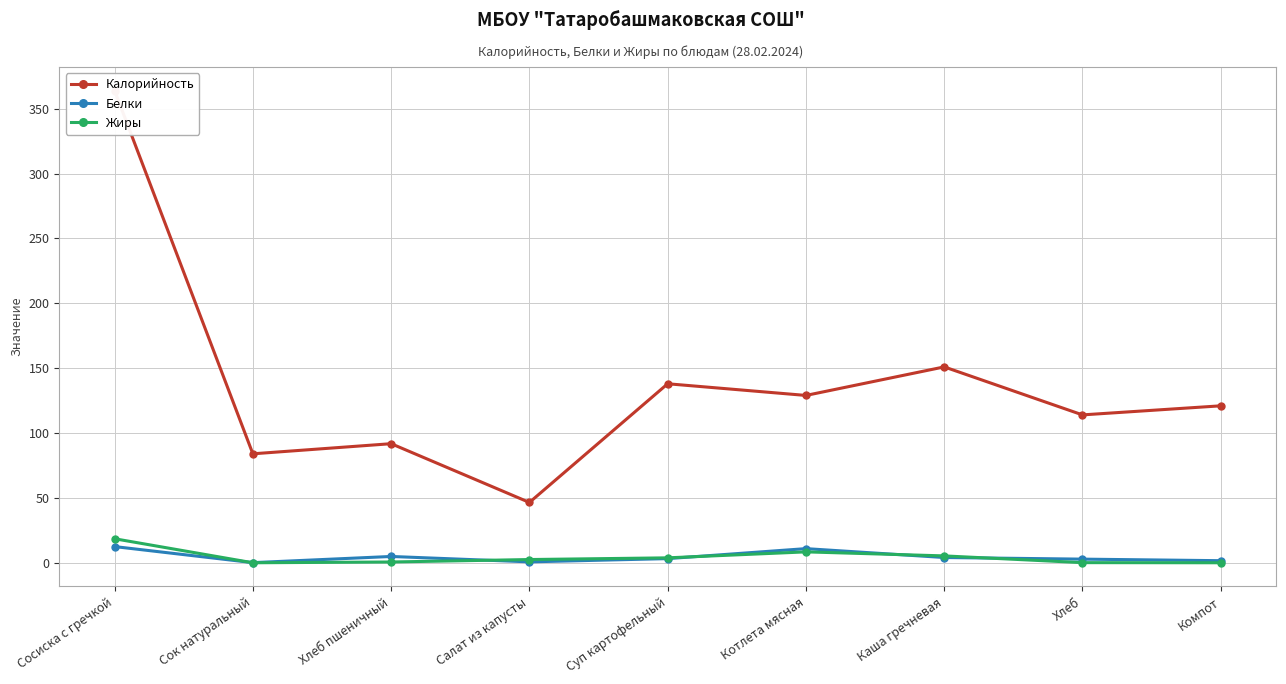

How many data points in Белки are above 3?

5